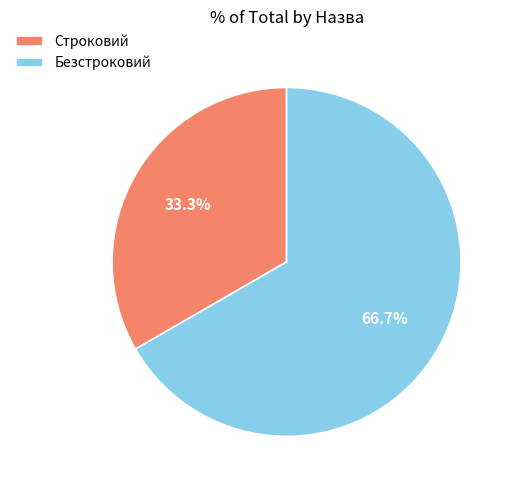

To the nearest percent, what is the difference between the Безстроковий and Строковий slice percentages?

33%